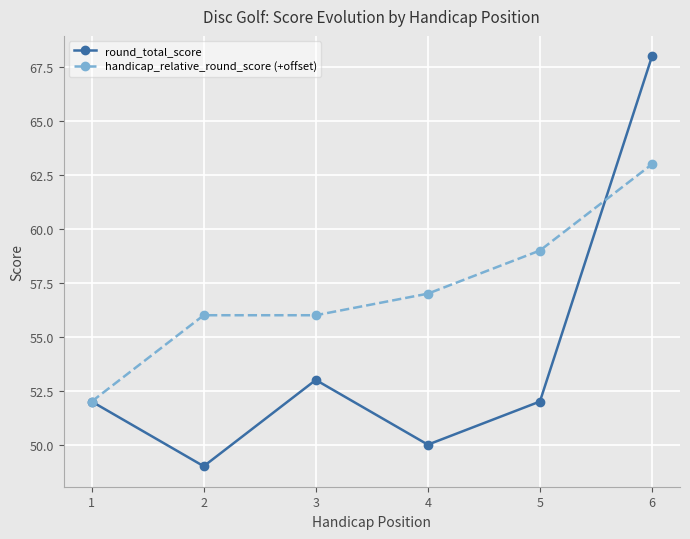

At which label is handicap_relative_round_score (+offset) closest to 57?

4